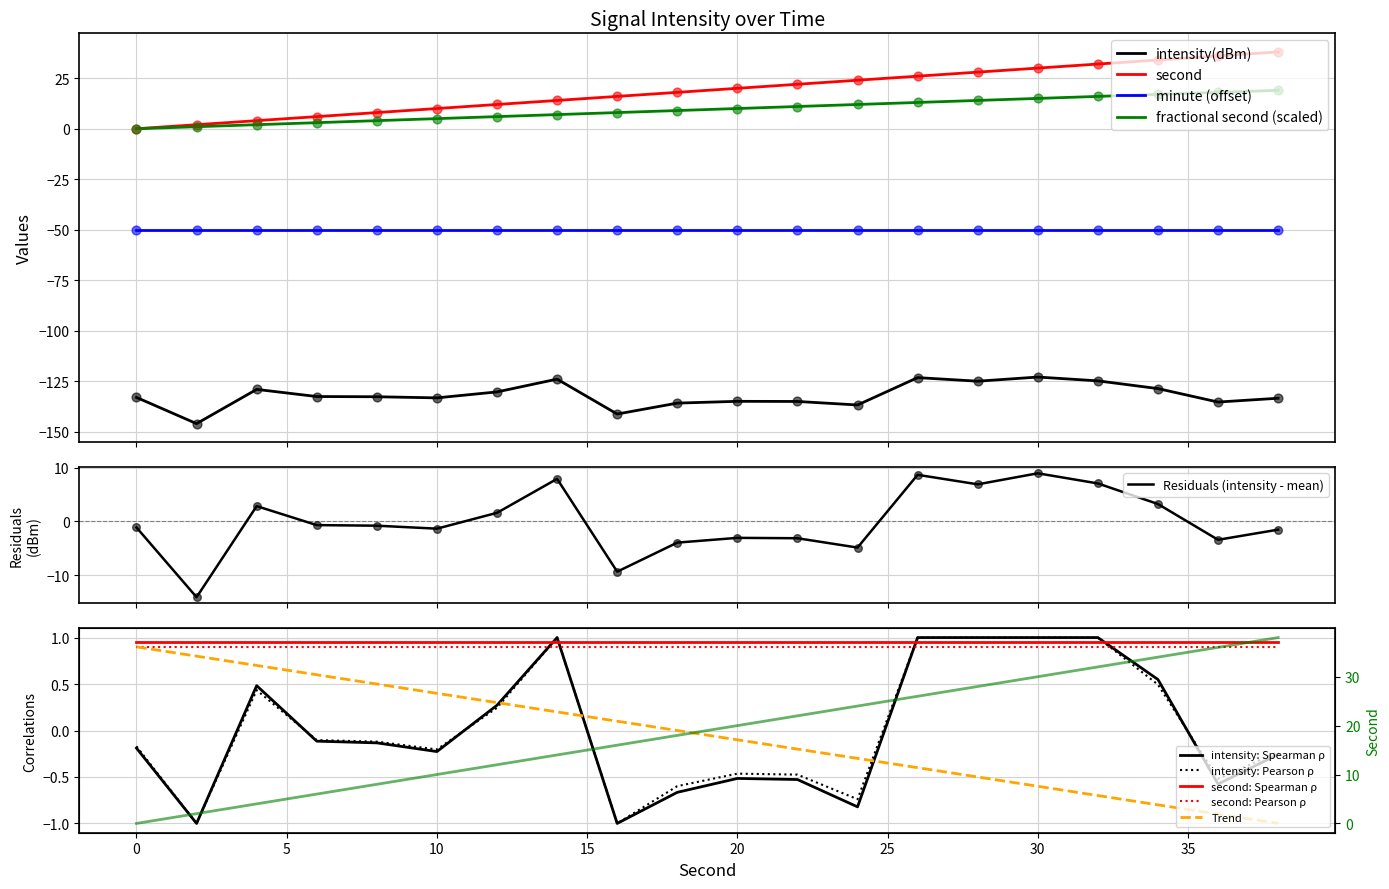

What is the maximum value for minute (offset)?

-50.0